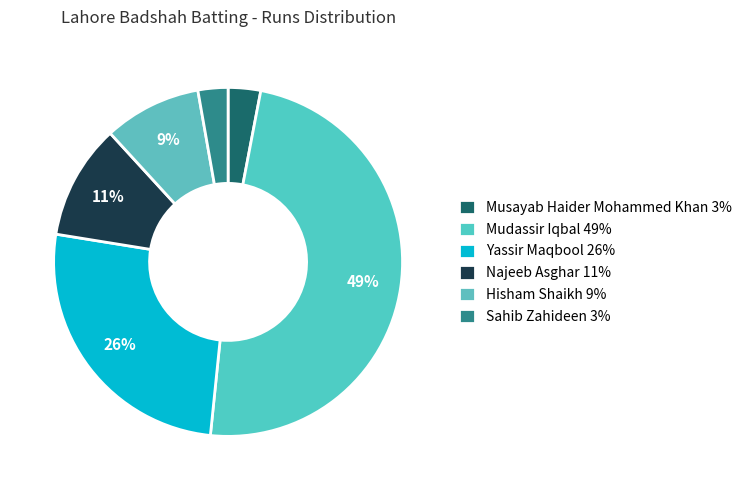

What is the largest slice in the pie chart?

Mudassir Iqbal